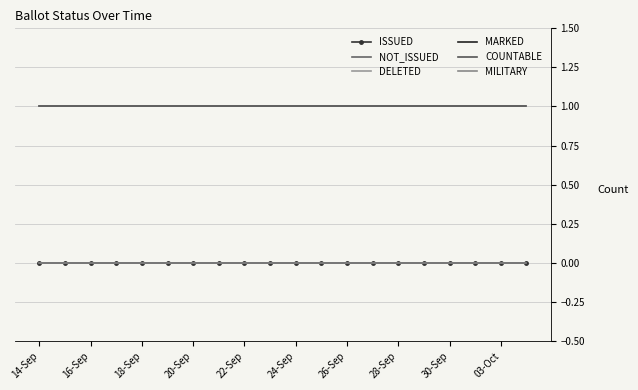

What is the greatest value displayed?

1